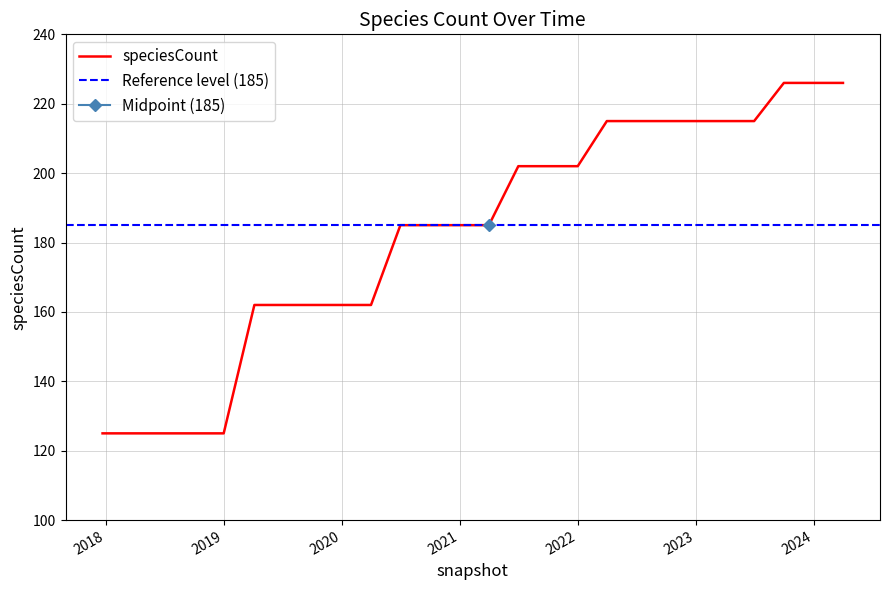

What is the minimum value for speciesCount?

125